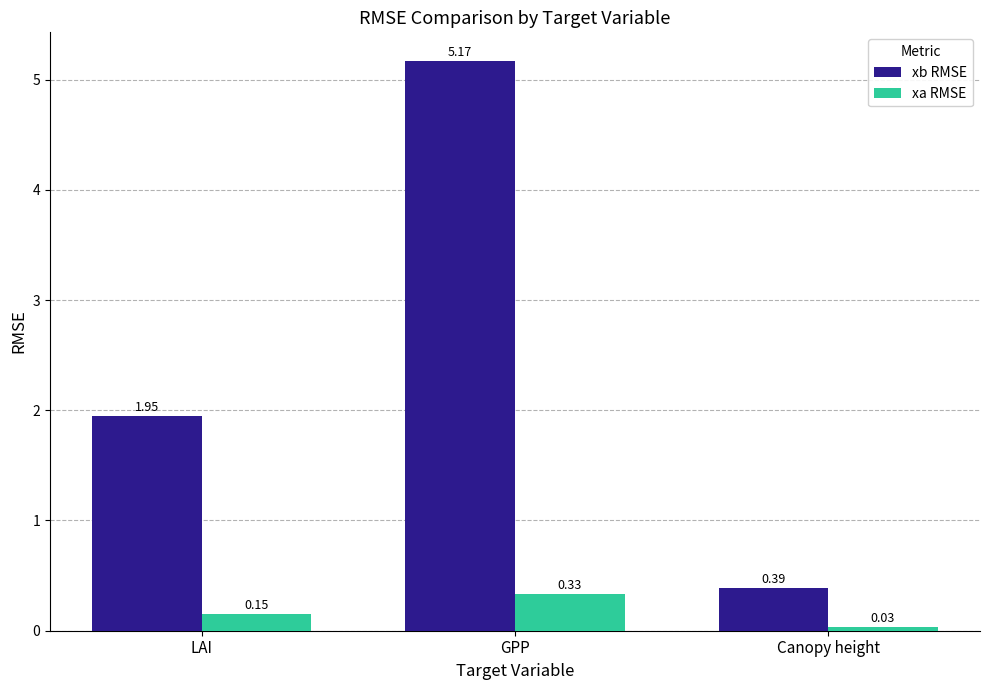

At which category is the sum across all series the highest?

GPP